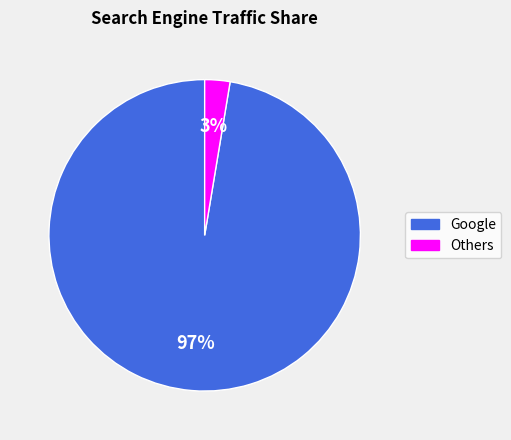

Is there any slice that represents more than half of the pie?

Yes